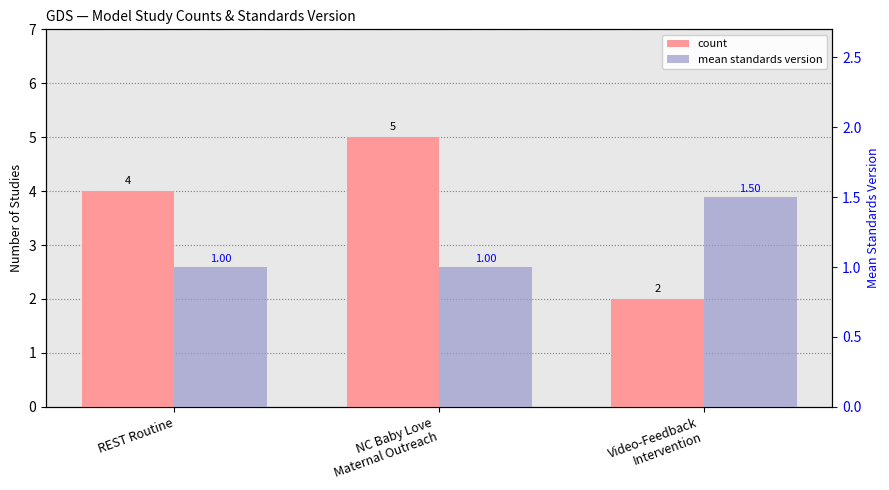

List the series in order of their overall mean, highest first.

count, mean standards version